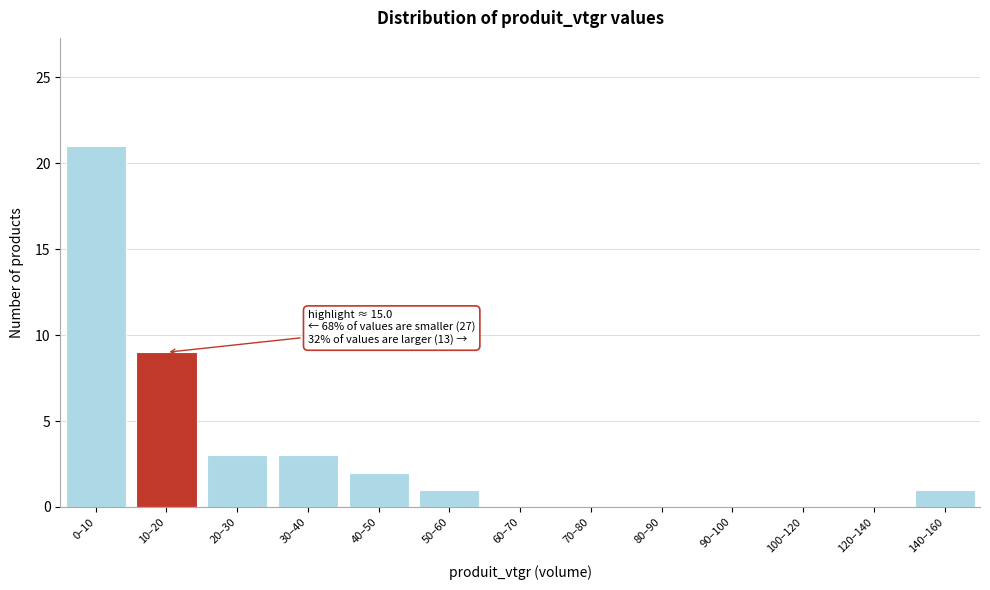

Reading left to right, transcribe all the data shown in this chart.

0–10=21	10–20=9	20–30=3	30–40=3	40–50=2	50–60=1	60–70=0	70–80=0	80–90=0	90–100=0	100–120=0	120–140=0	140–160=1